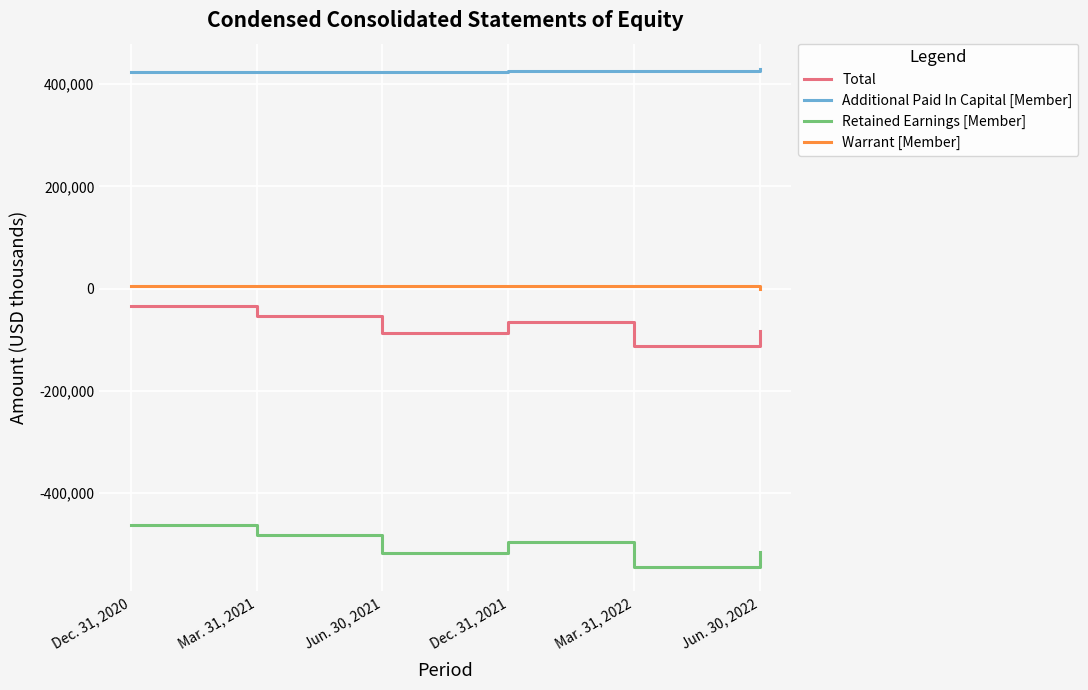

Is this an area chart (filled region under the line)?

No